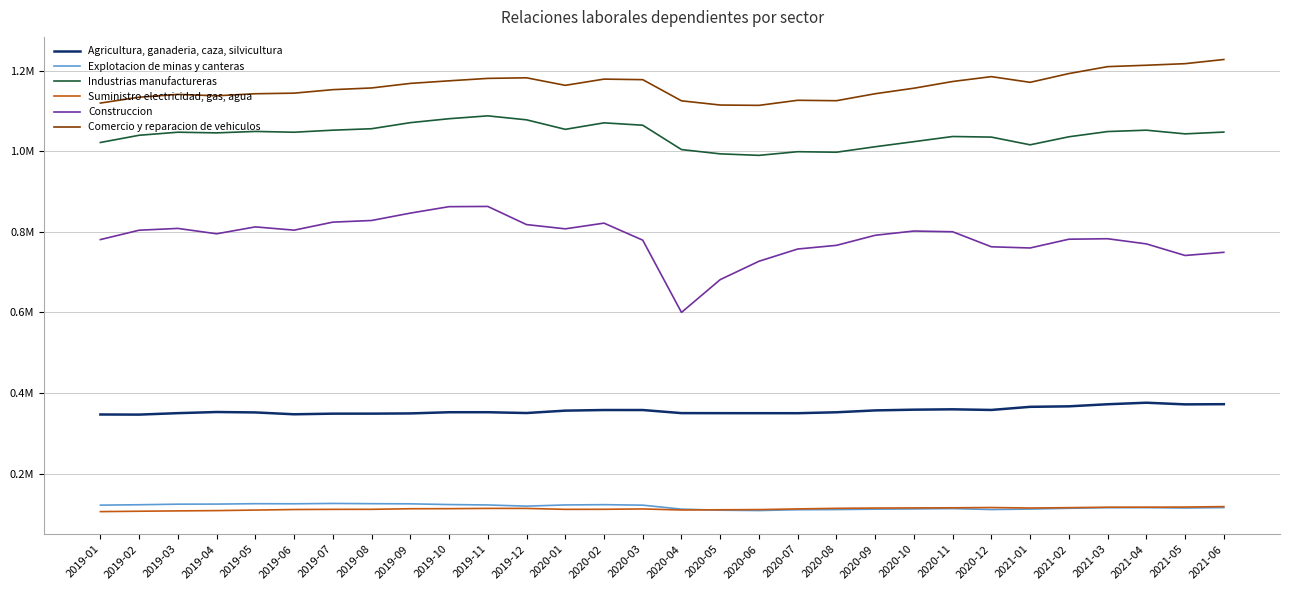

Does the chart display data point markers on the line(s)?

No